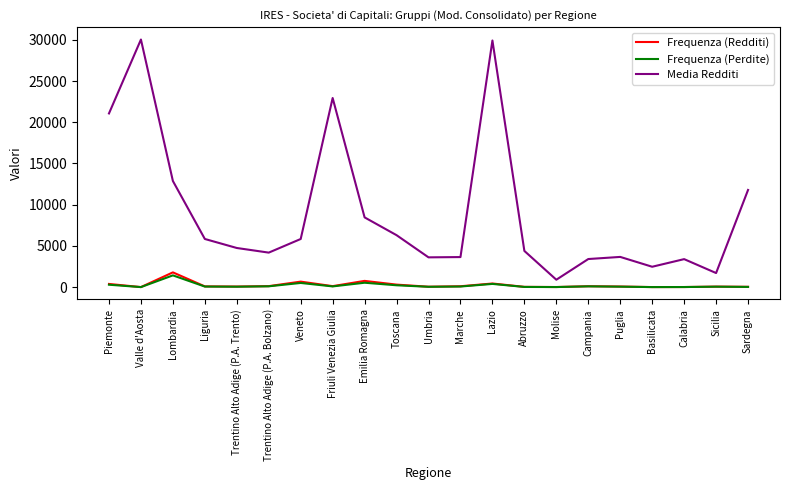

Is the value of Frequenza (Perdite) at Valle d'Aosta greater than the value of Media Redditi at Toscana?

No